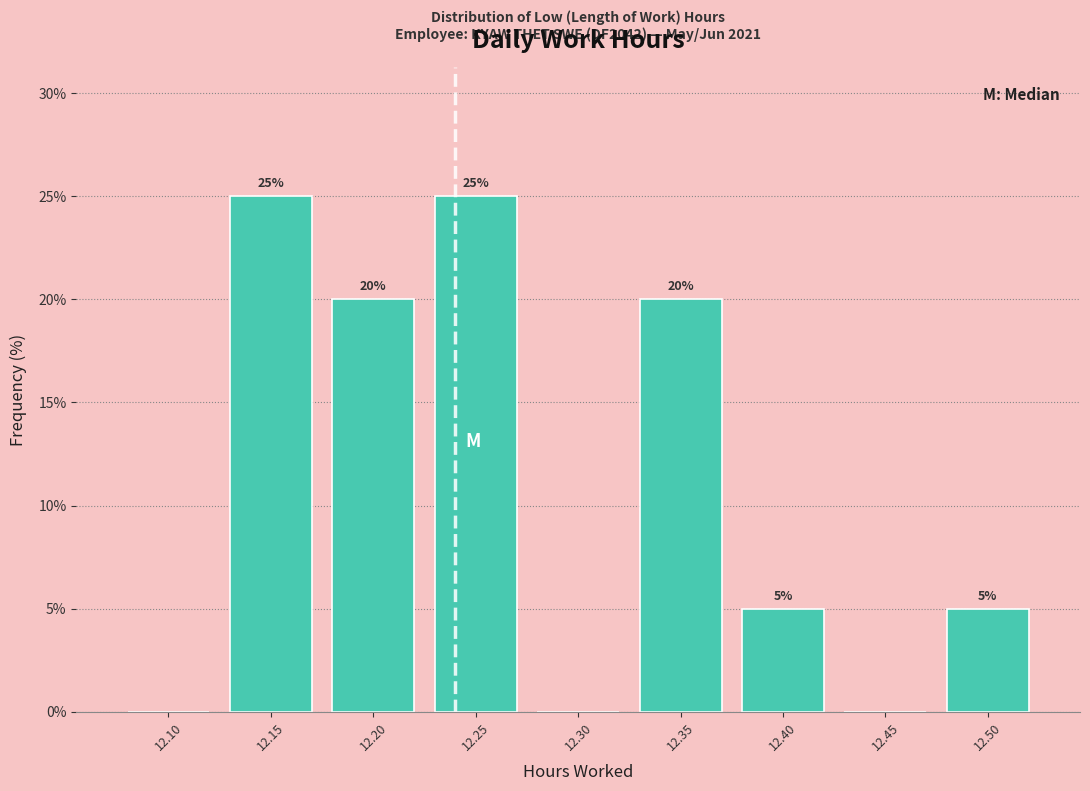

Reading left to right, list all the values displayed in this chart.

12.10=0	12.15=25	12.20=20	12.25=25	12.30=0	12.35=20	12.40=5	12.45=0	12.50=5